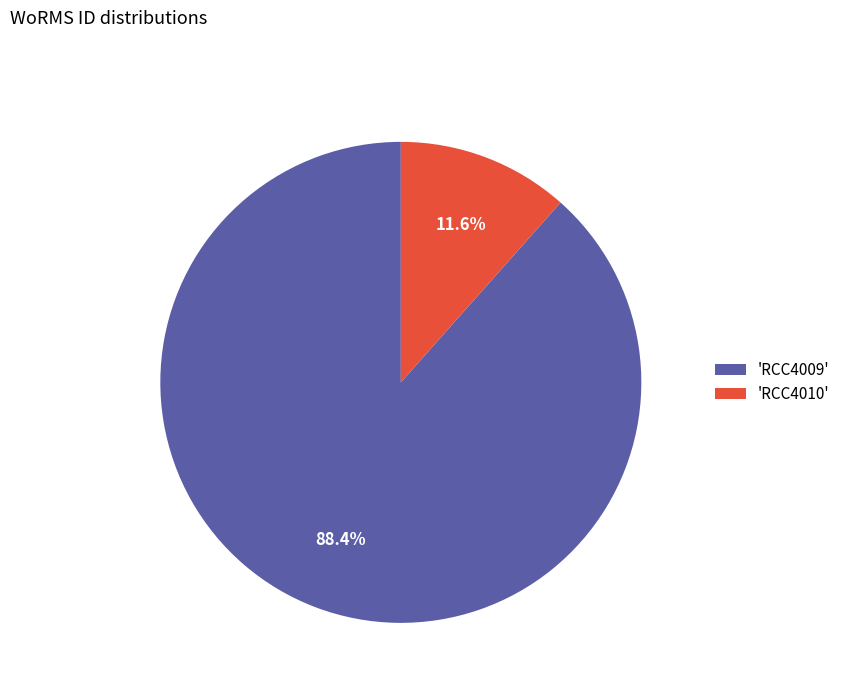

Rank the categories by value from highest to lowest.

'RCC4009', 'RCC4010'